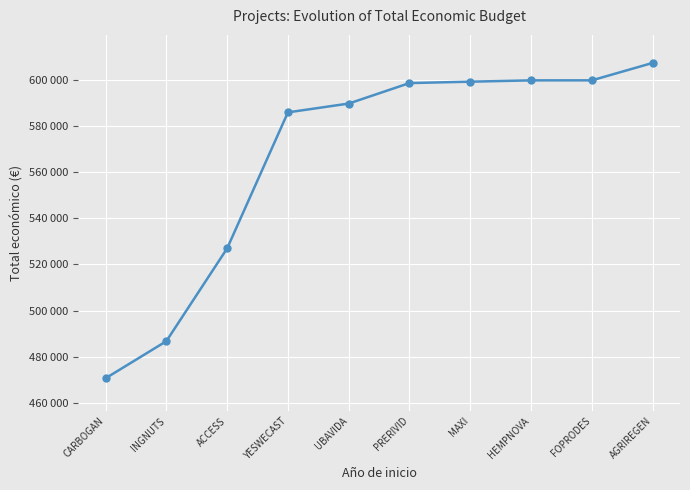

How many values exceed 598609?

4